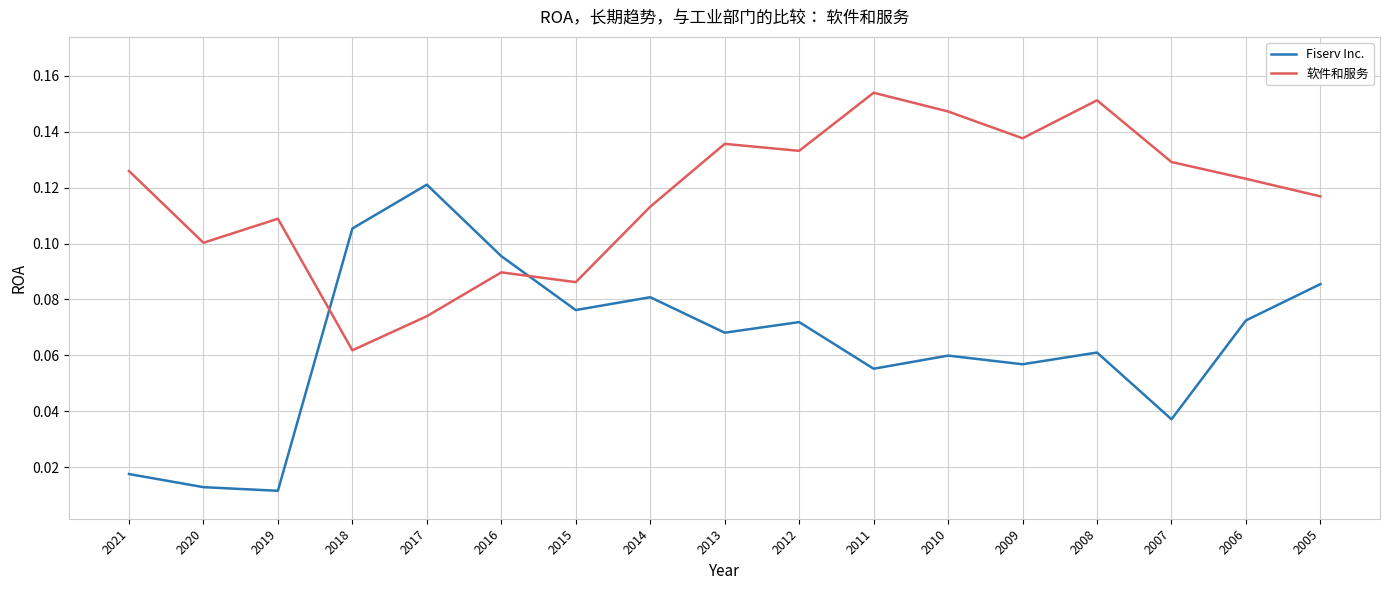

How many lines are shown in the chart?

2